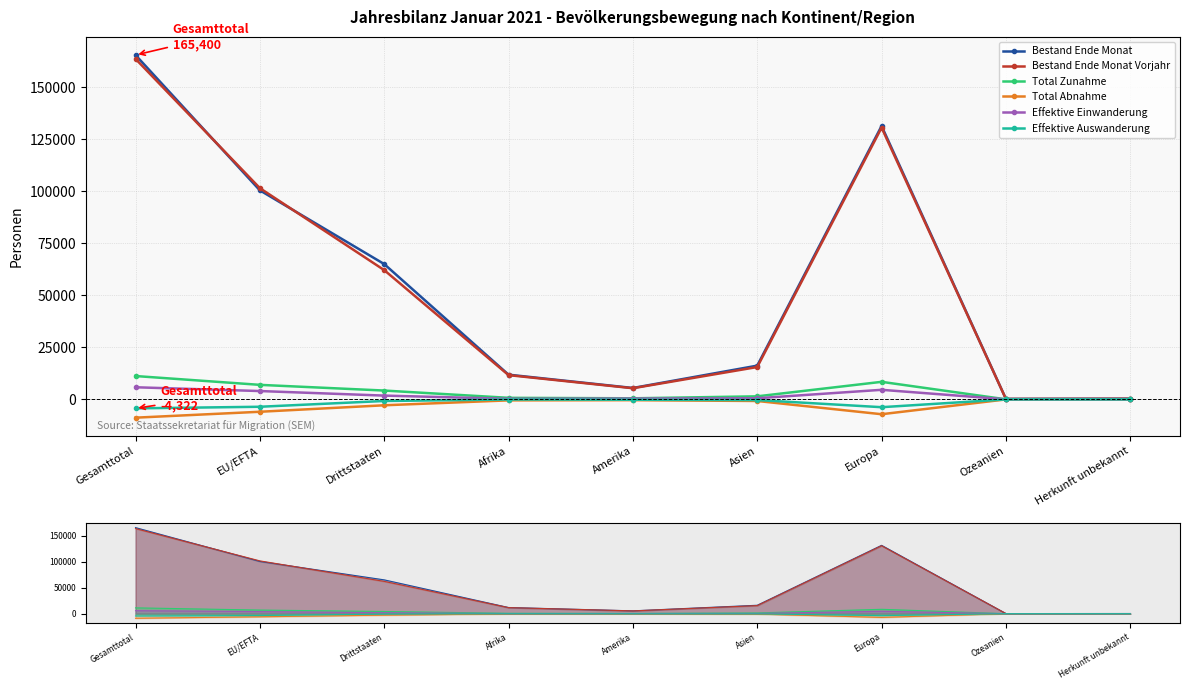

The Effektive Auswanderung series shows -10 at Ozeanien. True or false?

True